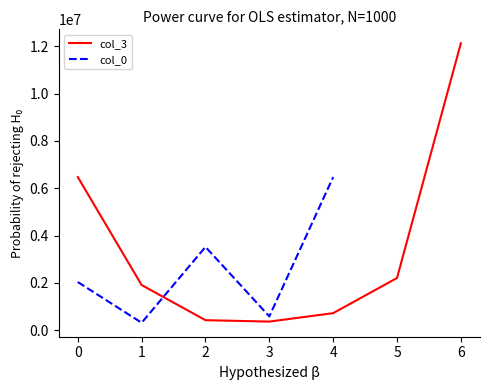

True or false: col_3 has more than 2 points higher than both neighbors.

False